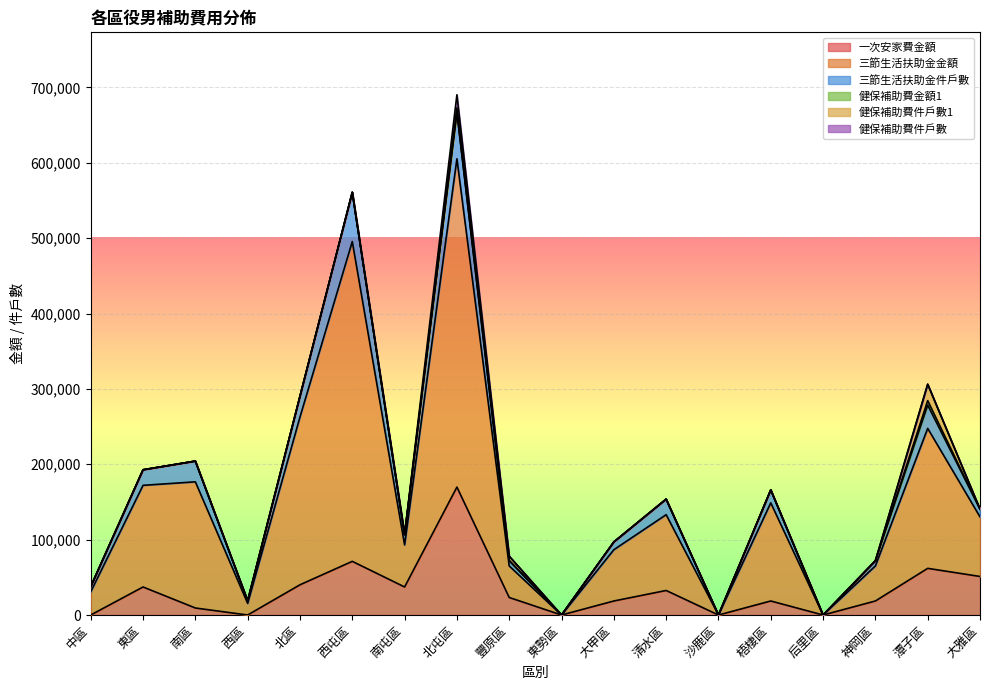

True or false: 一次安家費金額 and 三節生活扶助金金額 intersect in this chart.

False